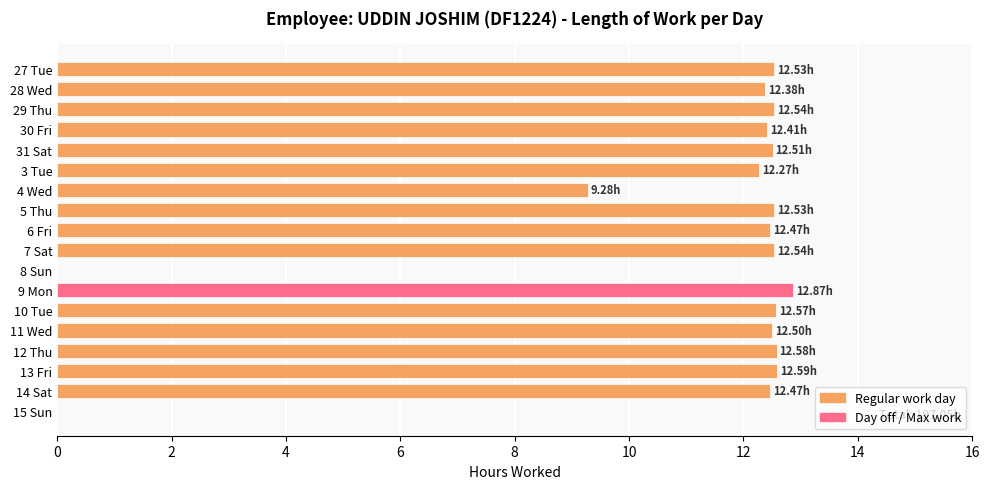

What is the sum of all values?

197.0